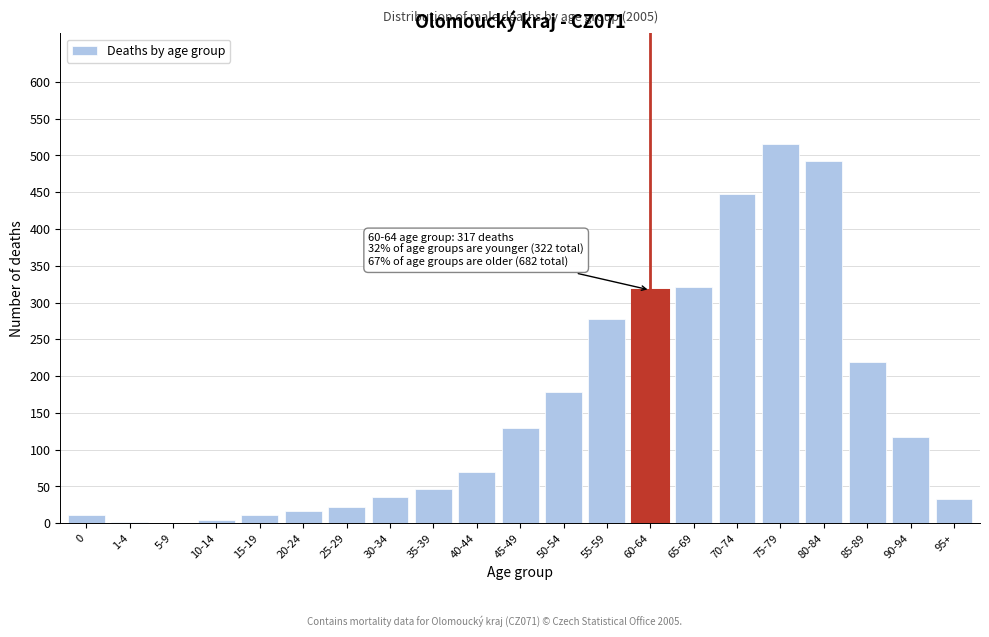

The chart shows a value of 22 at 25-29. True or false?

True